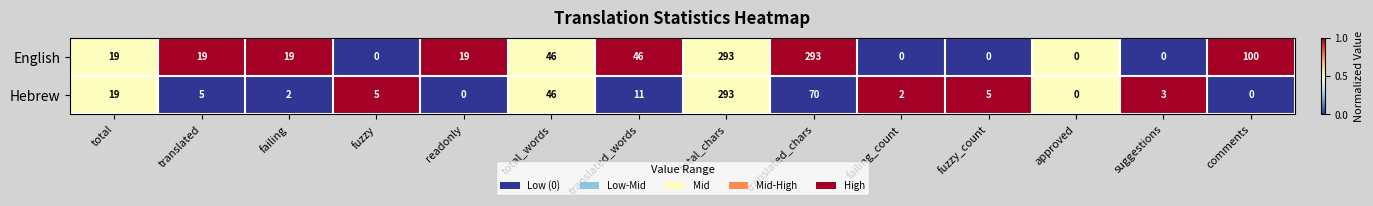

How many values in the Hebrew series are below 5?

6